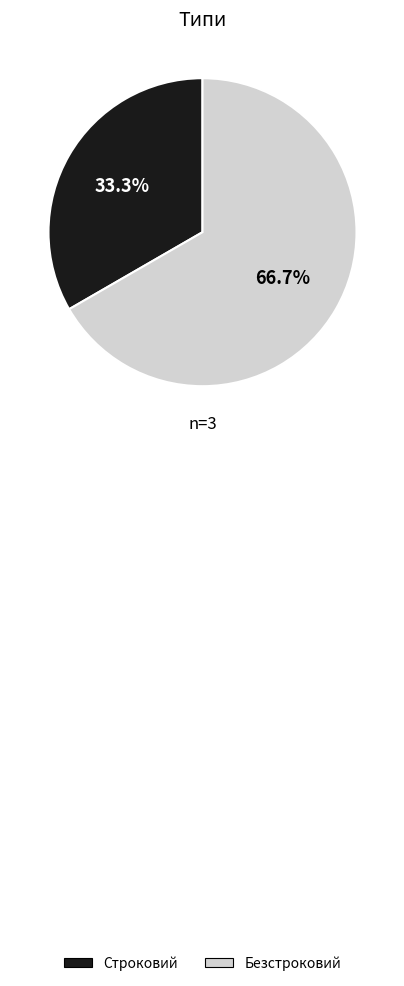

Count the number of slices in the pie.

2